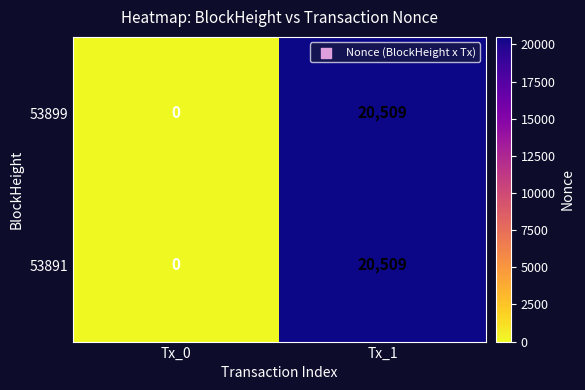

Which label corresponds to the largest value in the chart?

Tx_1